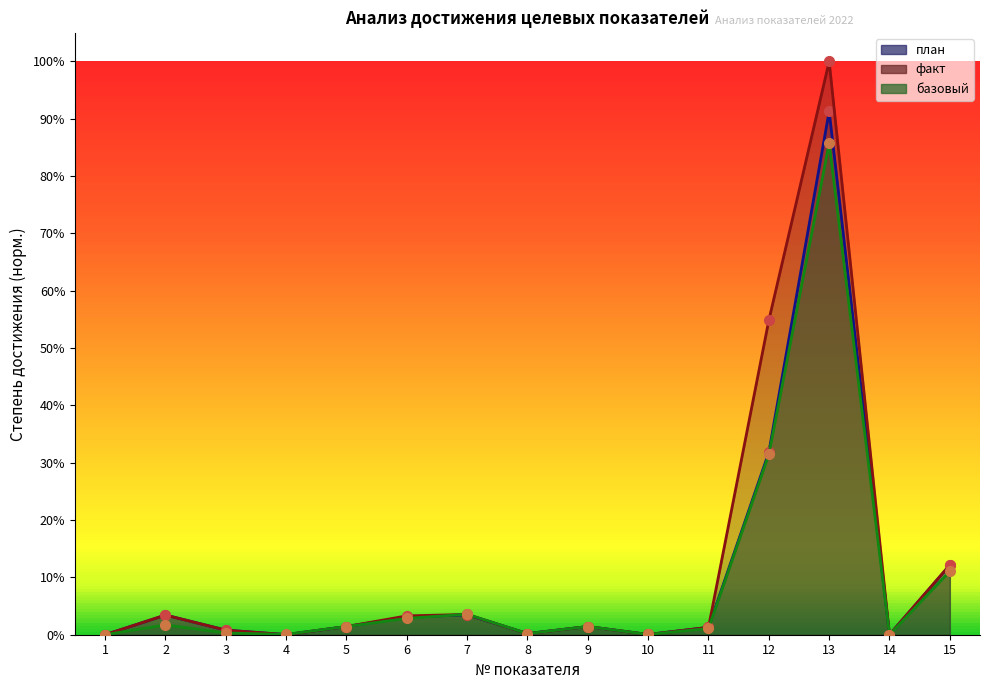

True or false: факт has a value of 0.2 at 12.

False